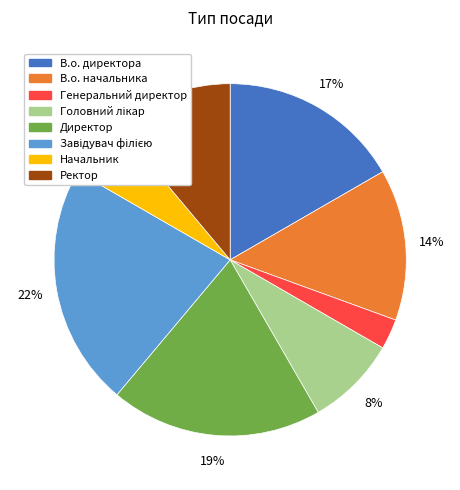

To the nearest percent, what is the average slice percentage?

12%